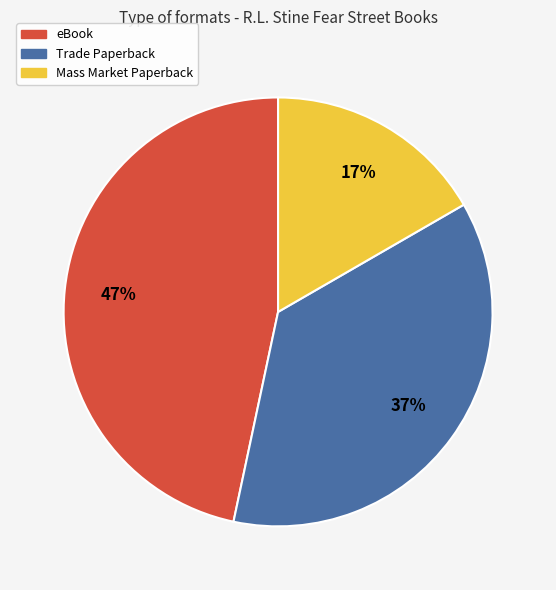

Which slice is the smallest?

Mass Market Paperback